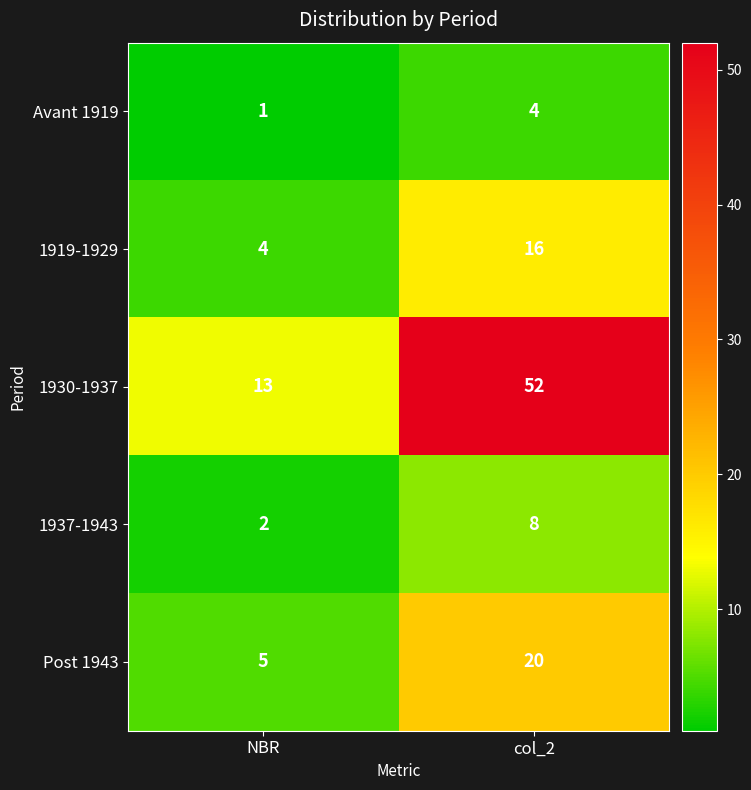

Which series has the largest total across all categories?

1930-1937